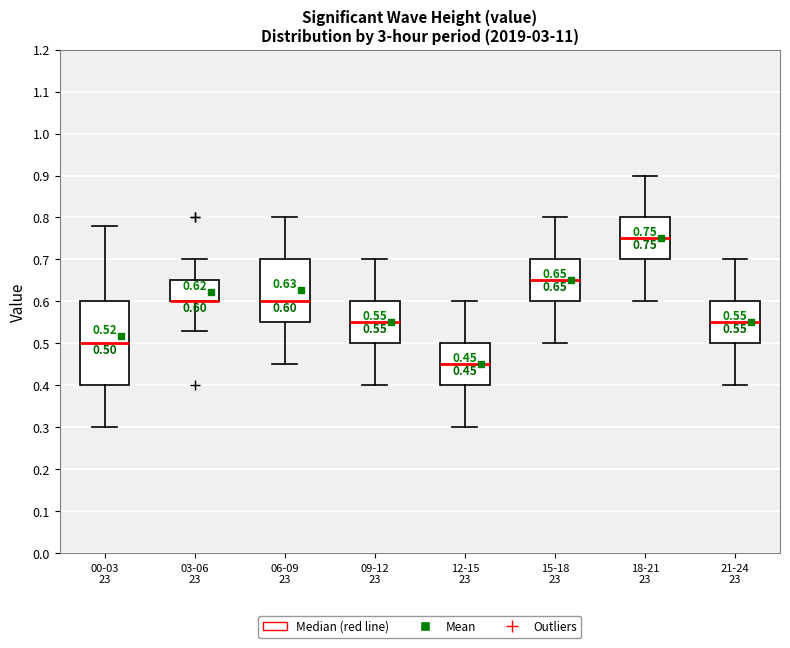

Which box is the tallest, from its lower edge to its upper edge?

00-03 23